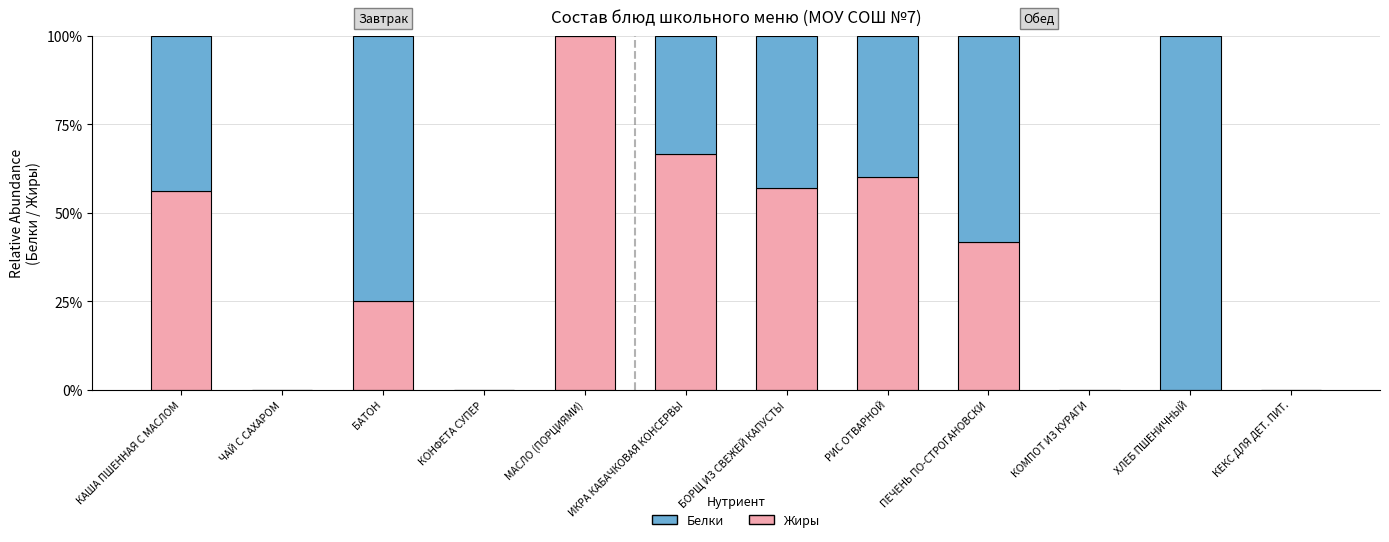

What are all the series names shown in the legend?

Белки, Жиры